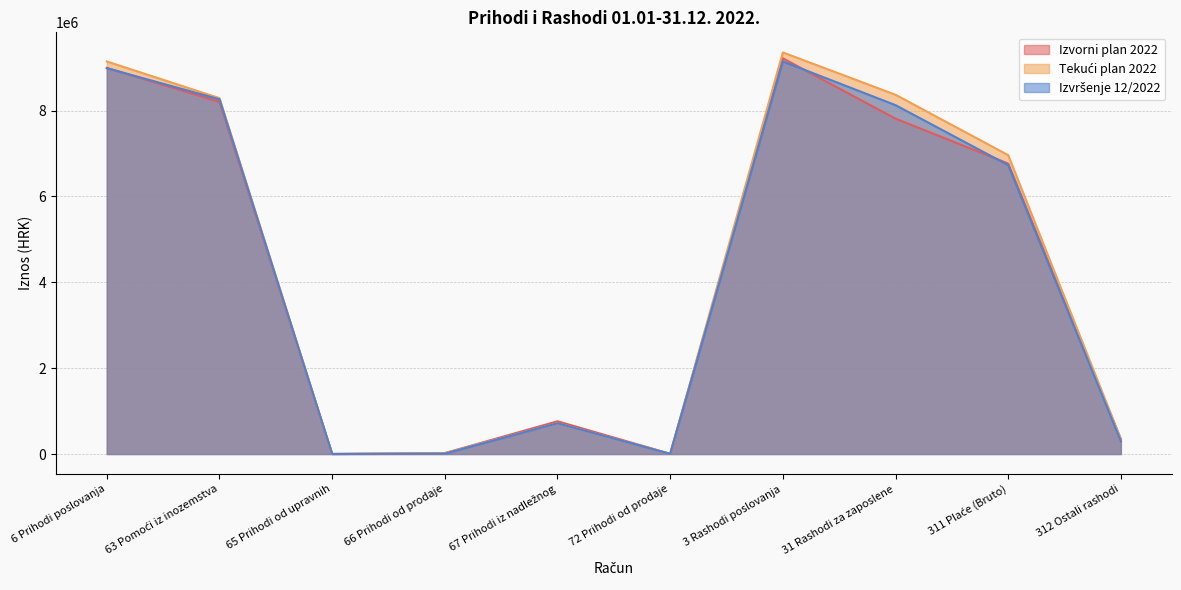

Rank the series by their maximum value, from highest to lowest.

Tekući plan 2022, Izvorni plan 2022, Izvršenje 12/2022